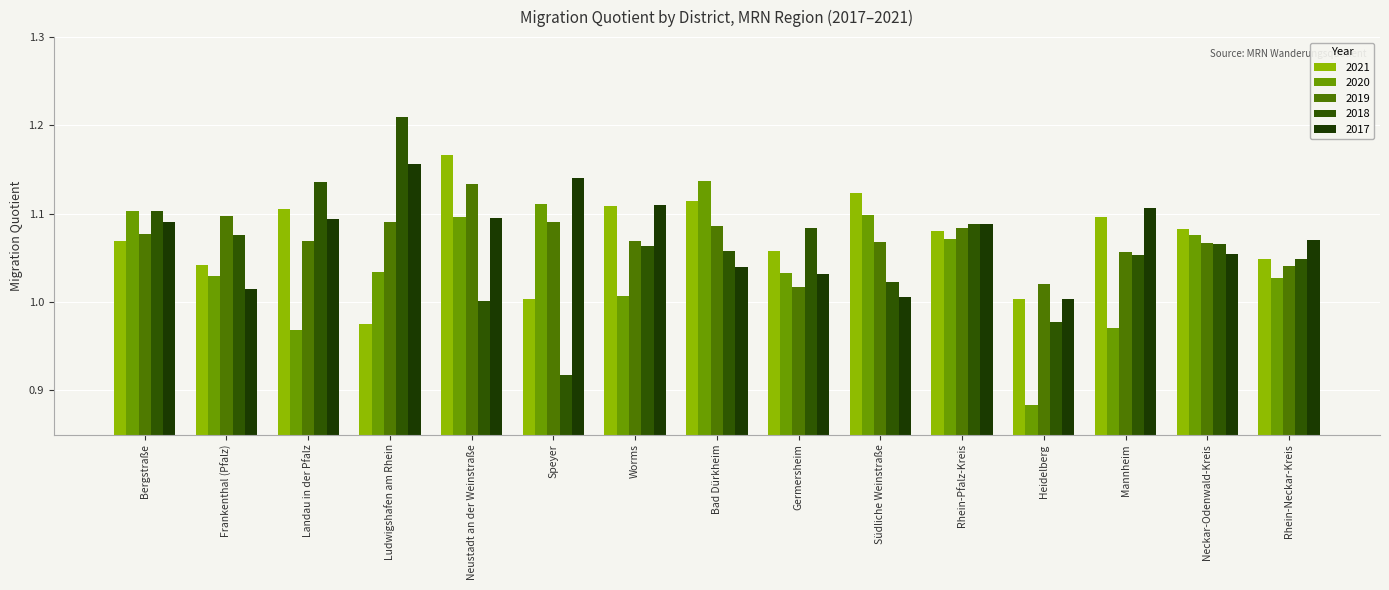

Does the chart contain stacked bars?

No